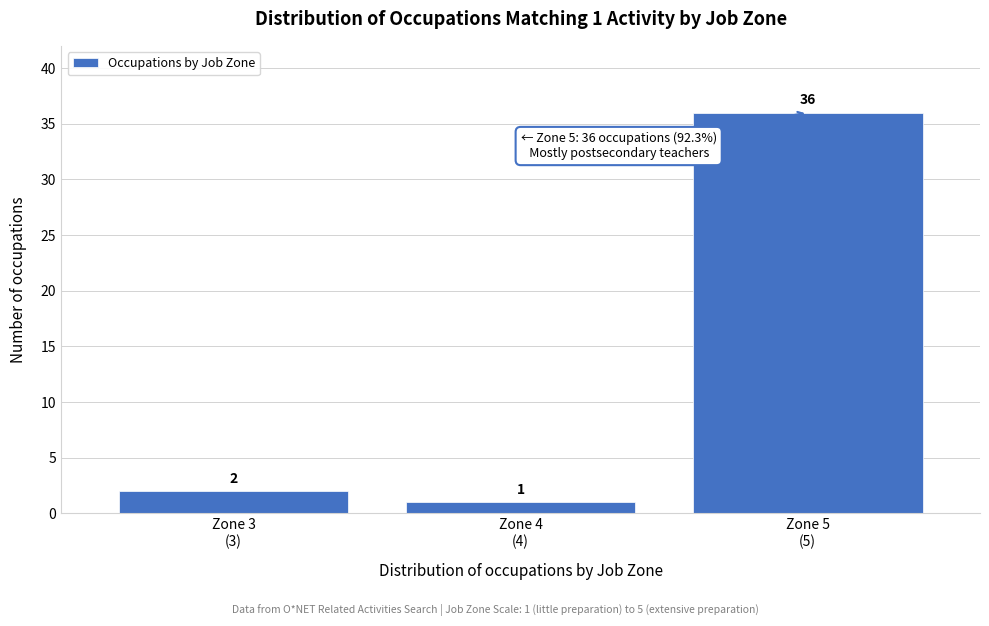

Reading right to left, extract all data points from this chart.

36	1	2